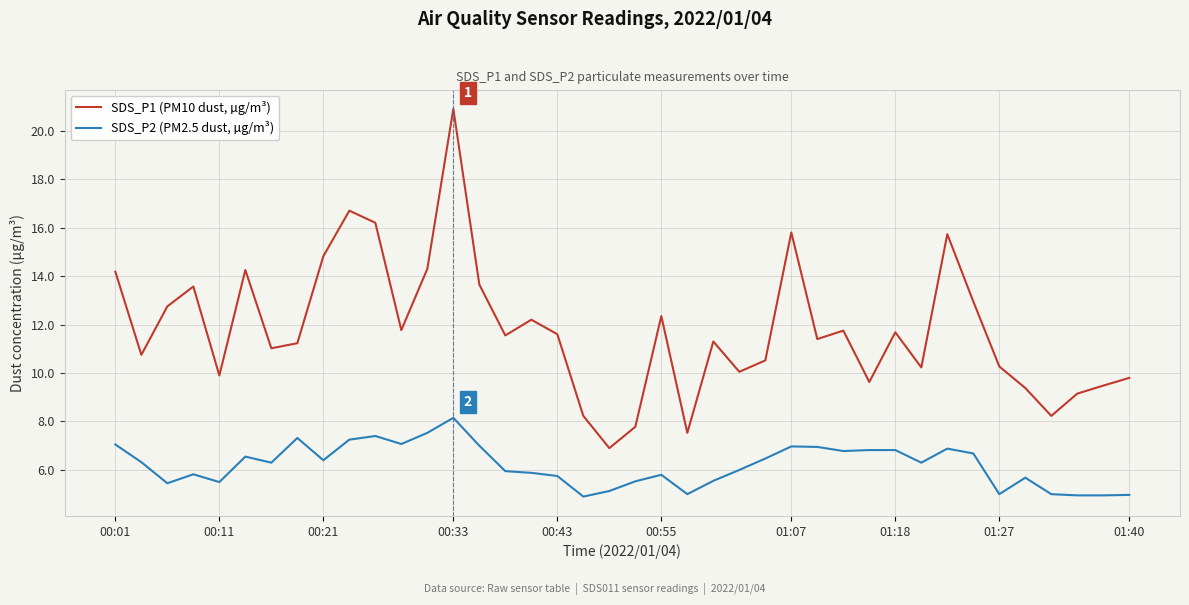

Rank the series by their average value, from highest to lowest.

SDS_P1 (PM10 dust, µg/m³), SDS_P2 (PM2.5 dust, µg/m³)